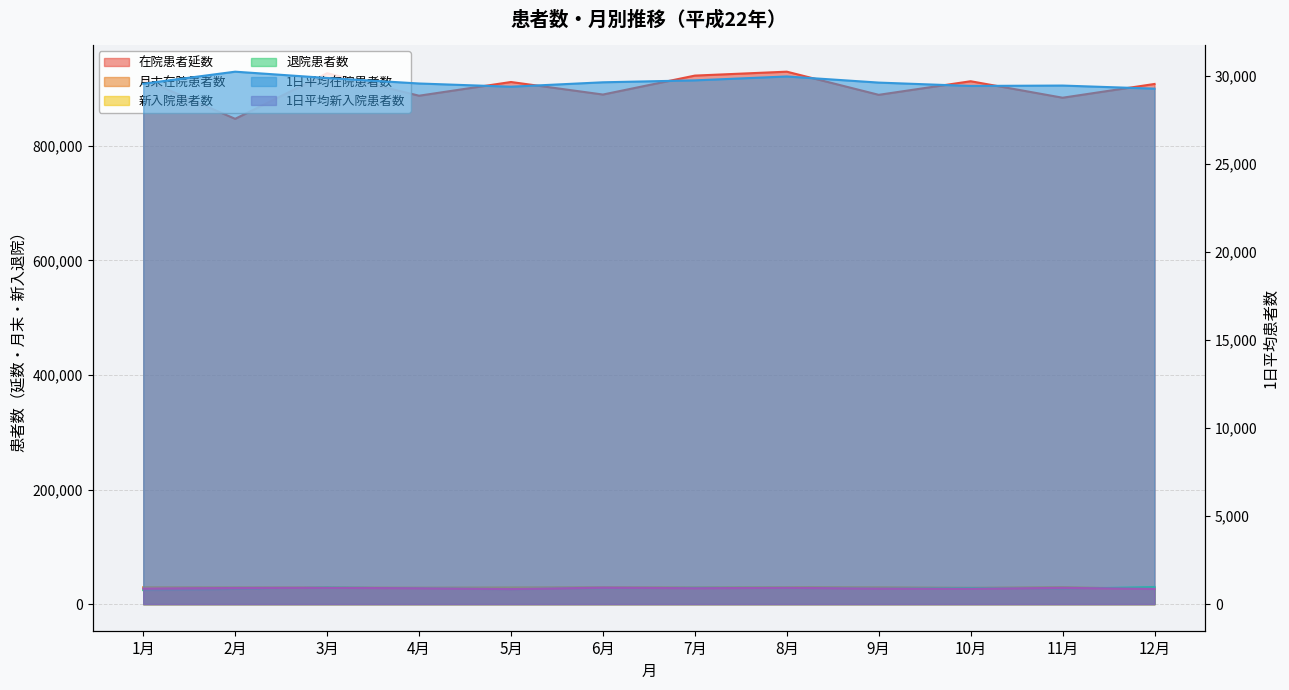

True or false: 月末在院患者数 and 1日平均新入院患者数 cross at least once.

False